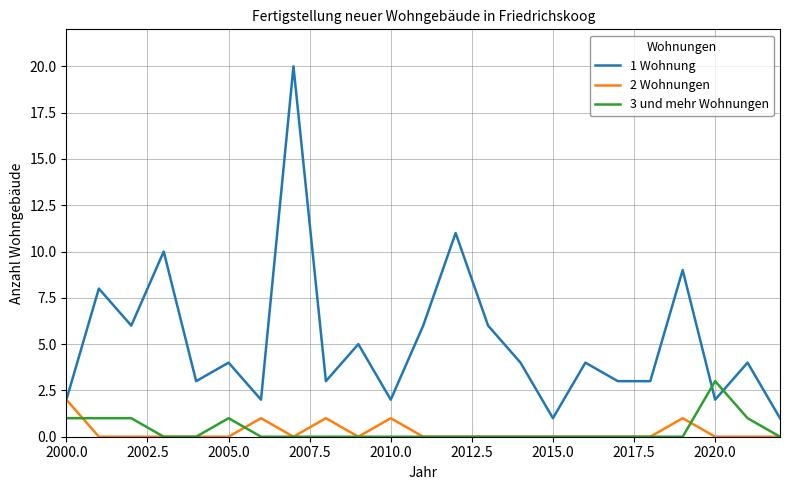

What is the maximum value shown in the chart?

20